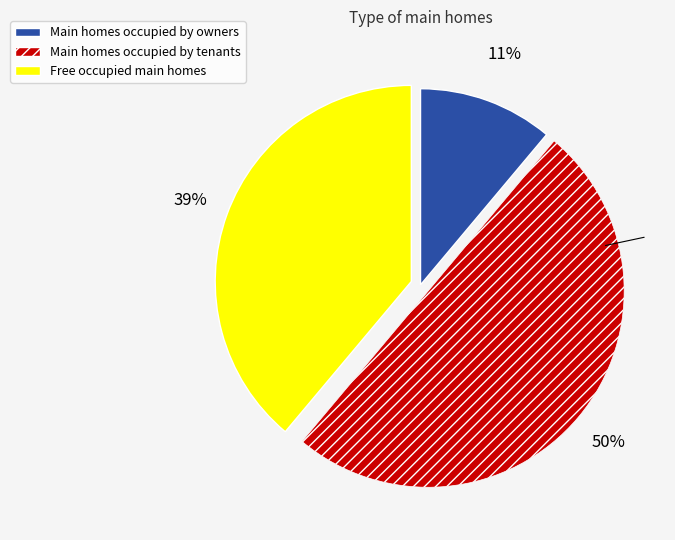

To the nearest percent, what portion does Main homes occupied by owners represent?

11%